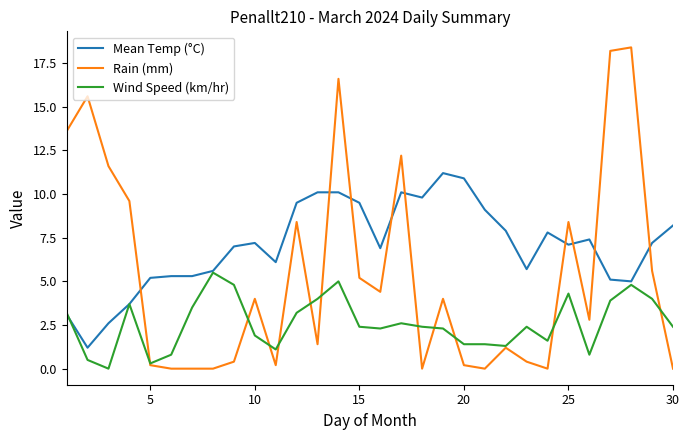

Does the chart display data point markers on the line(s)?

No